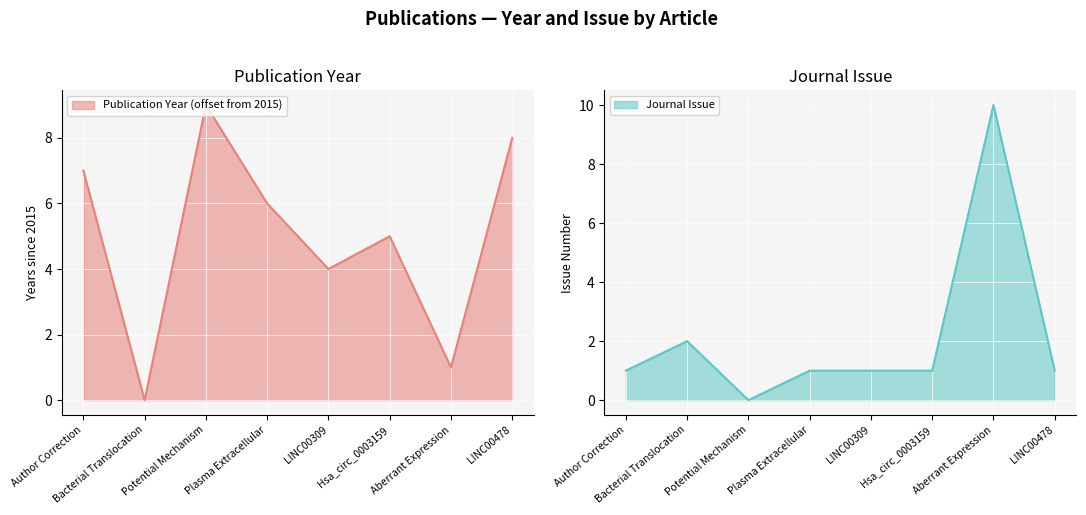

At how many categories does at least one series exceed 6?

4